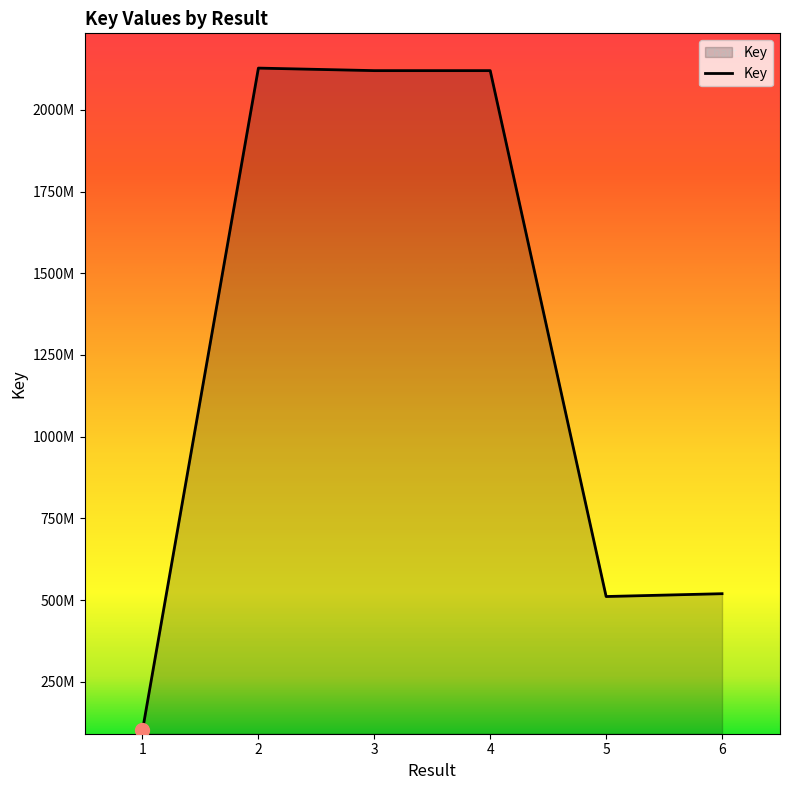

True or false: the data shows 856223915 at 5.

False